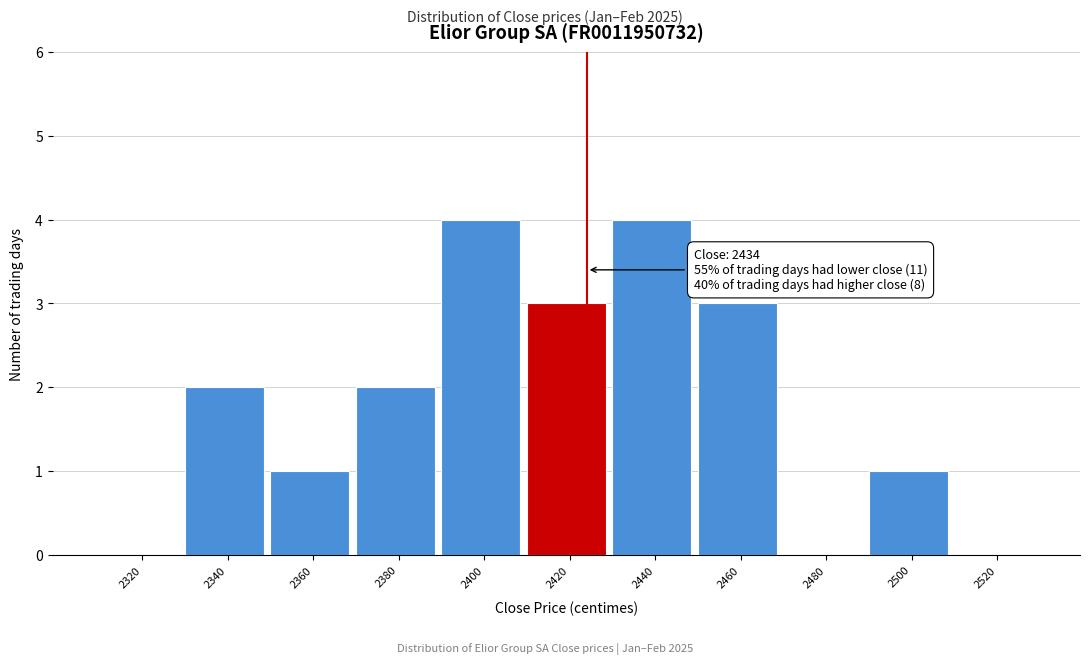

Reading right to left, transcribe all the data shown in this chart.

2520=0	2500=1	2480=0	2460=3	2440=4	2420=3	2400=4	2380=2	2360=1	2340=2	2320=0